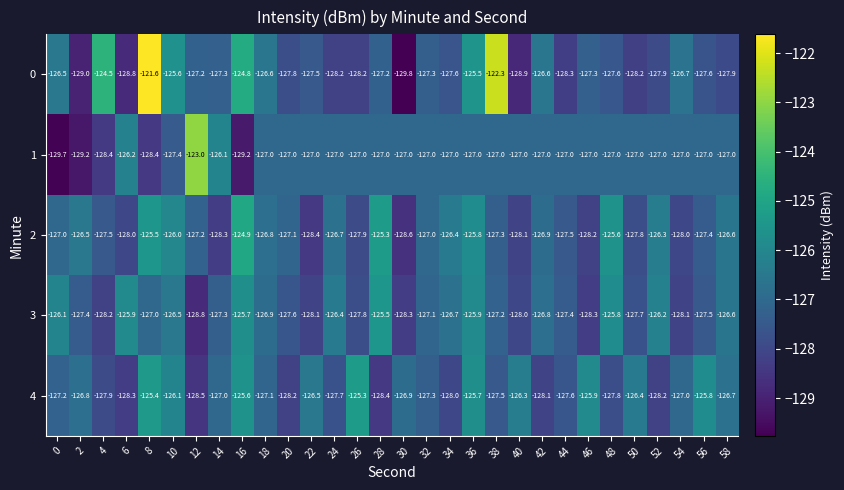

What is the difference between the maximum and minimum values in the 1 series?

6.7